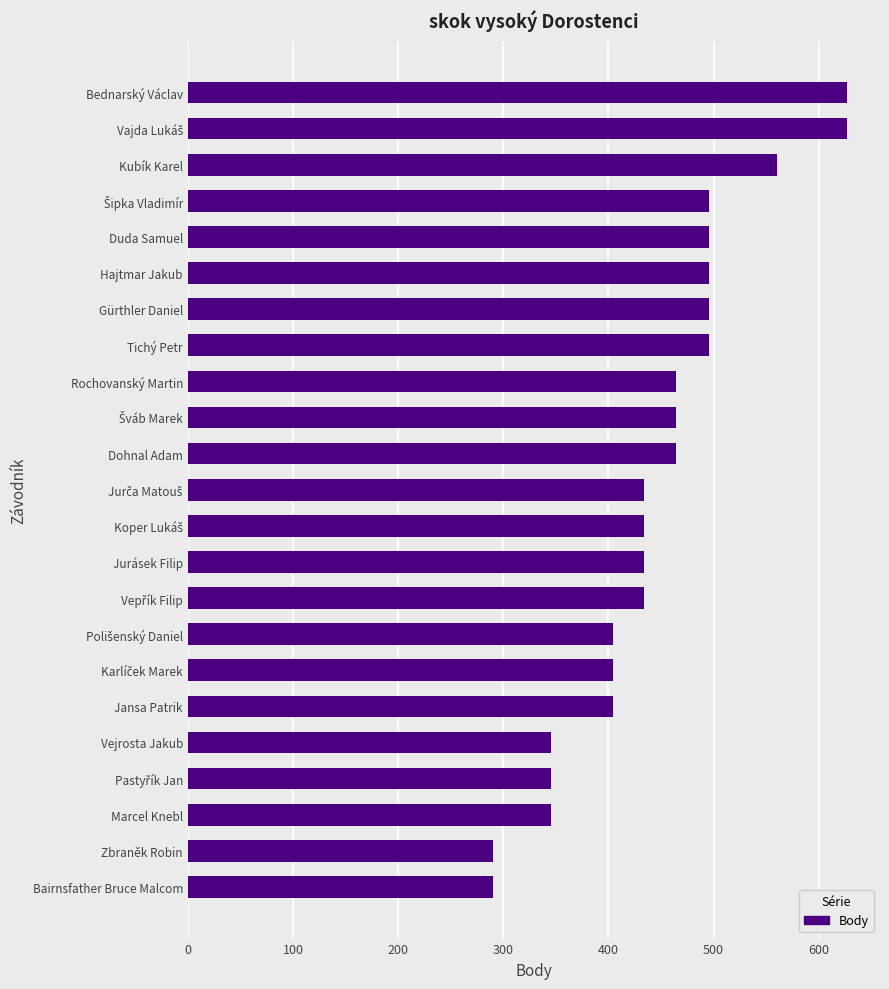

How many series are shown in this chart?

1